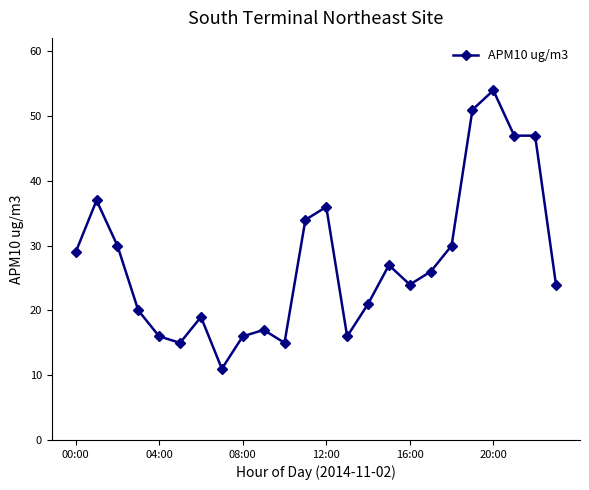

What is the difference between the second highest and minimum values?

40